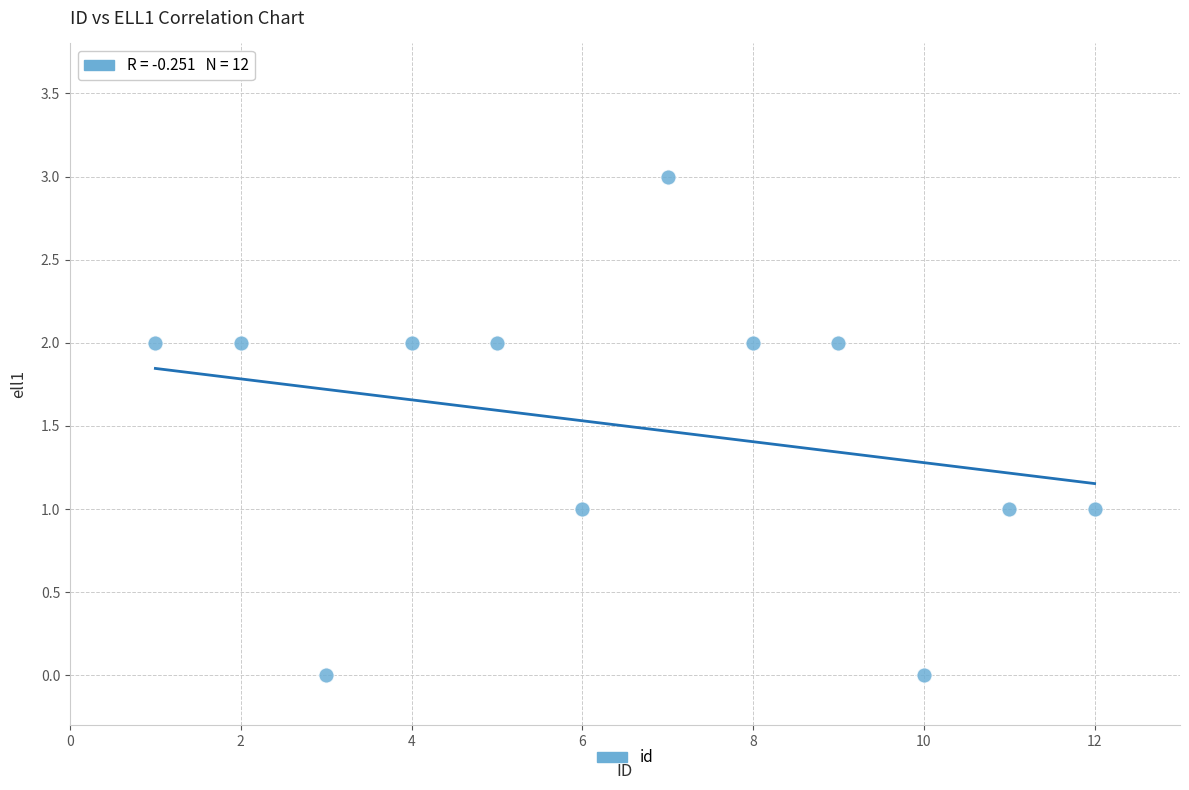

What is the range of X values (max minus min)?

11